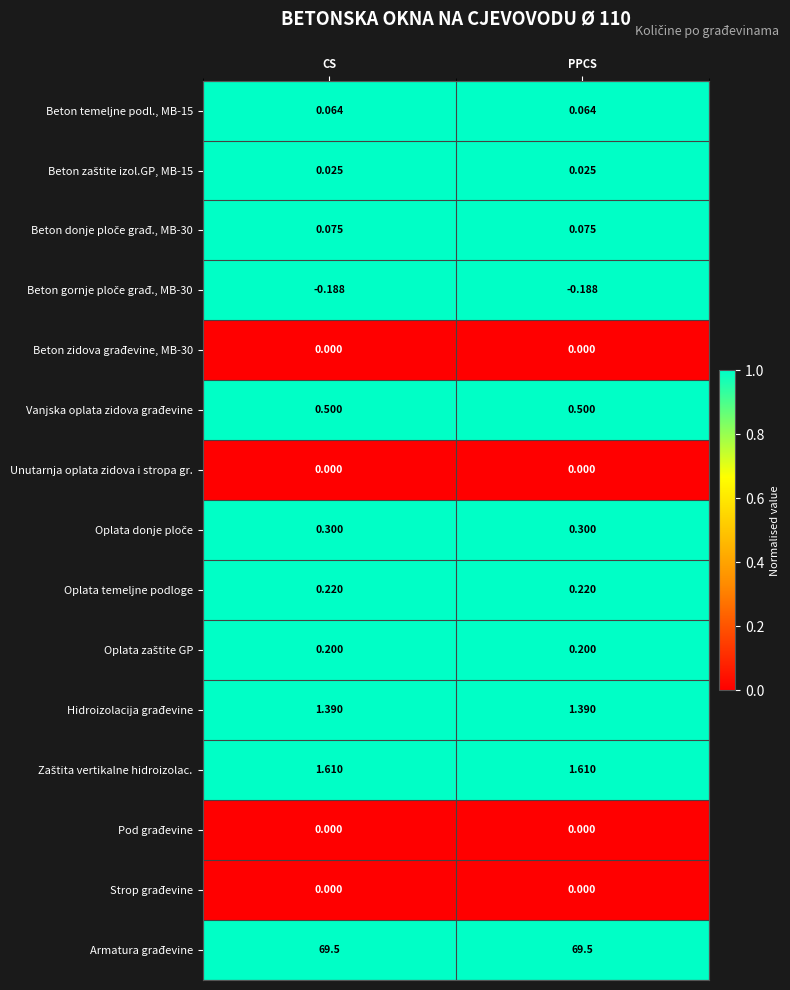

Which series has the largest total across all categories?

Armatura građevine